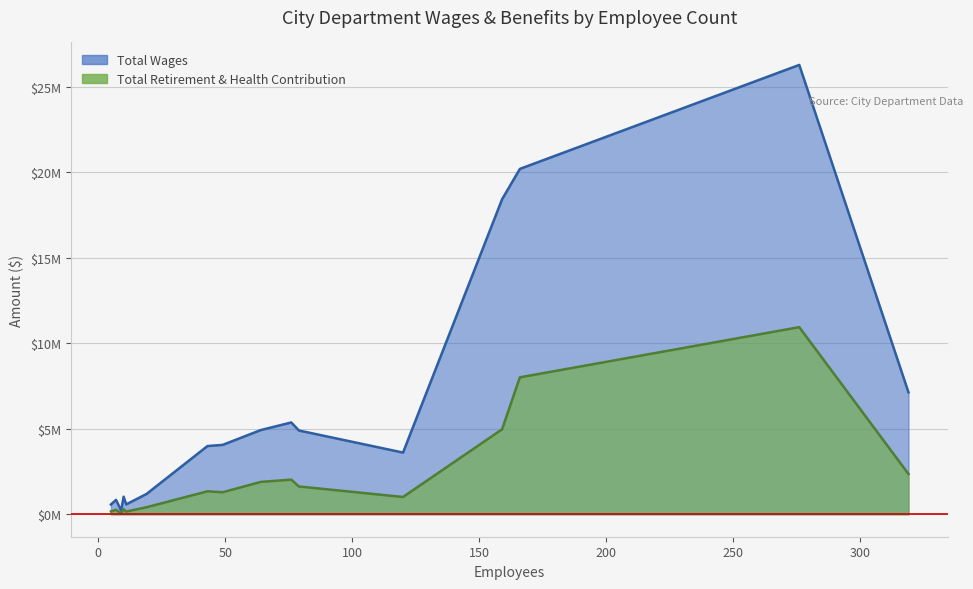

What is the sum of all Total Retirement & Health Contribution values?

36777001